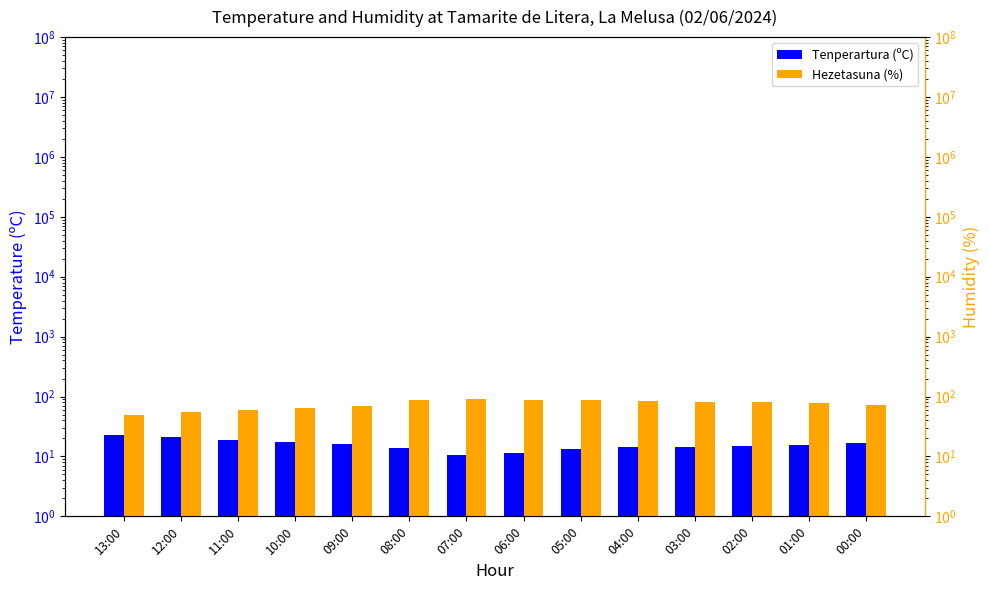

What is the minimum value for Hezetasuna (%)?

49.0